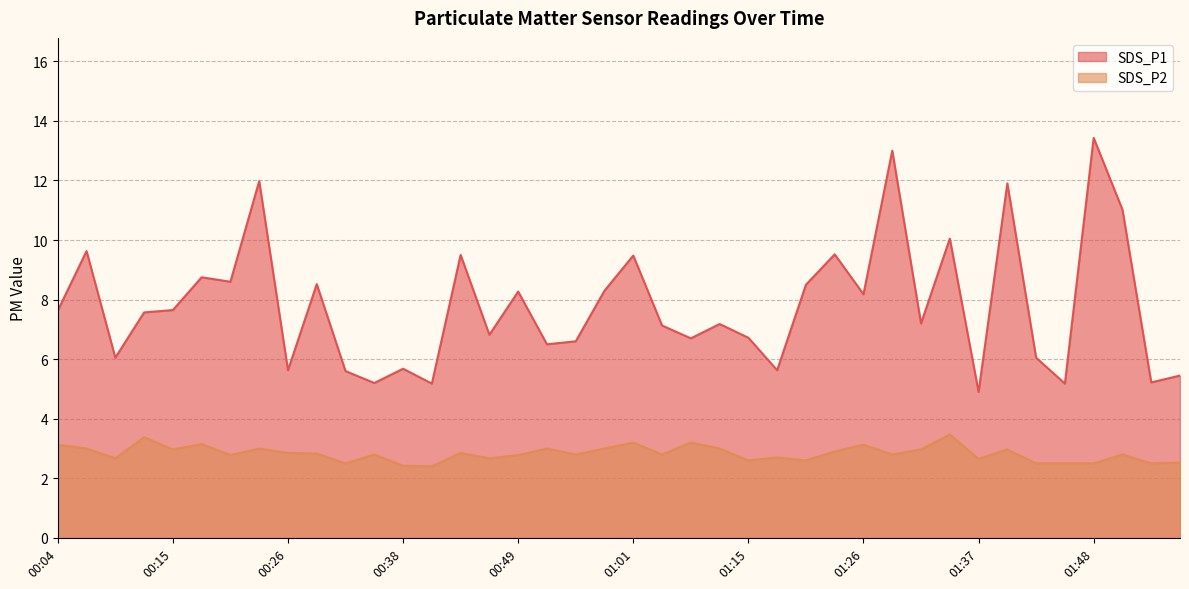

What is the highest value of the SDS_P1 series?

13.4